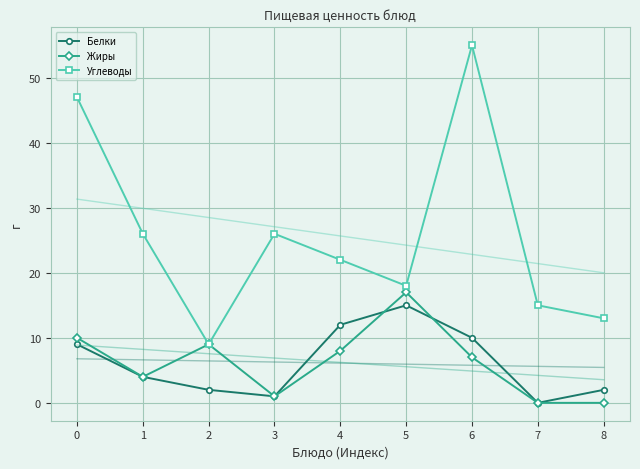

True or false: Углеводы has more than 2 interior local peaks.

False